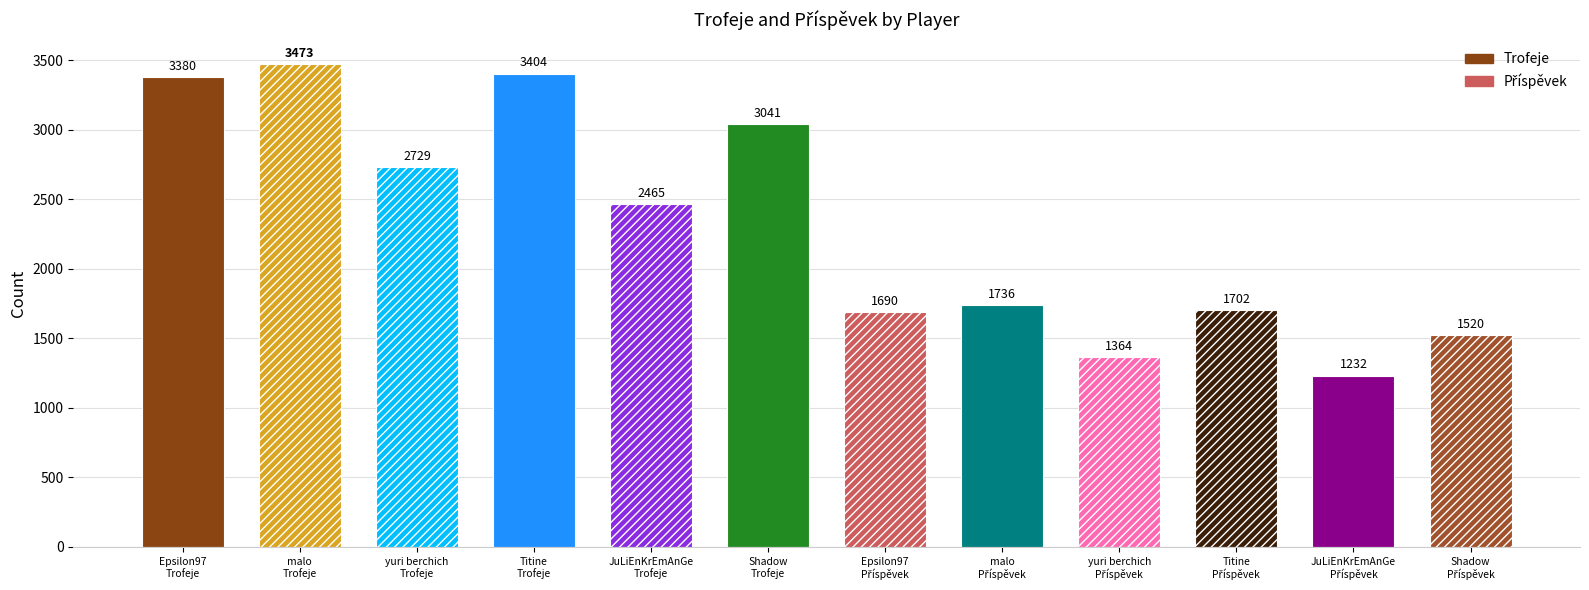

What is the label of the 5th bar from the right?

malo